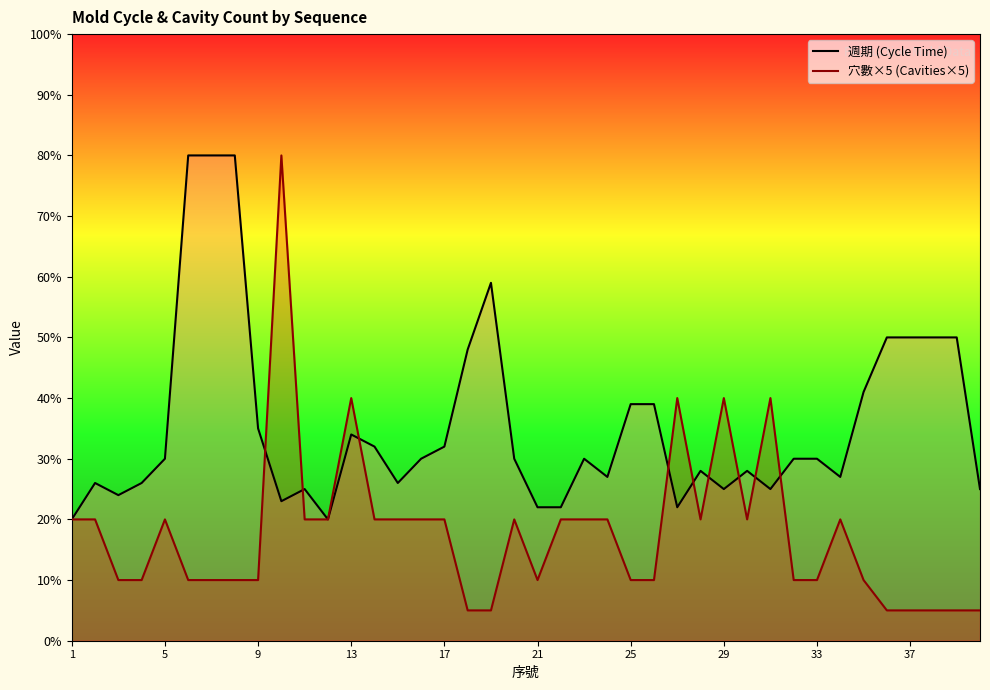

Does the chart display data point markers on the line(s)?

No